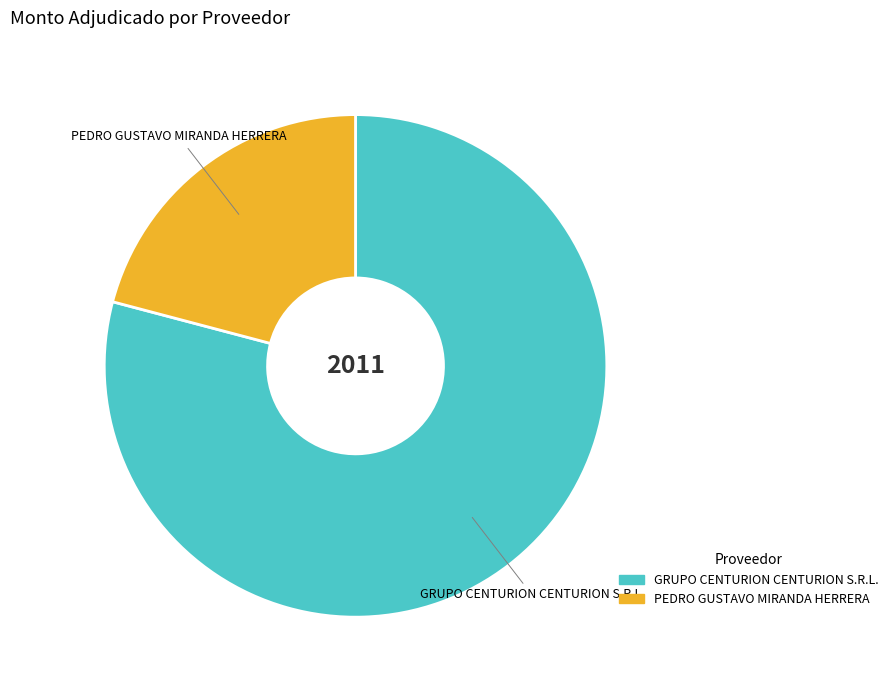

Does any single category account for the majority?

Yes